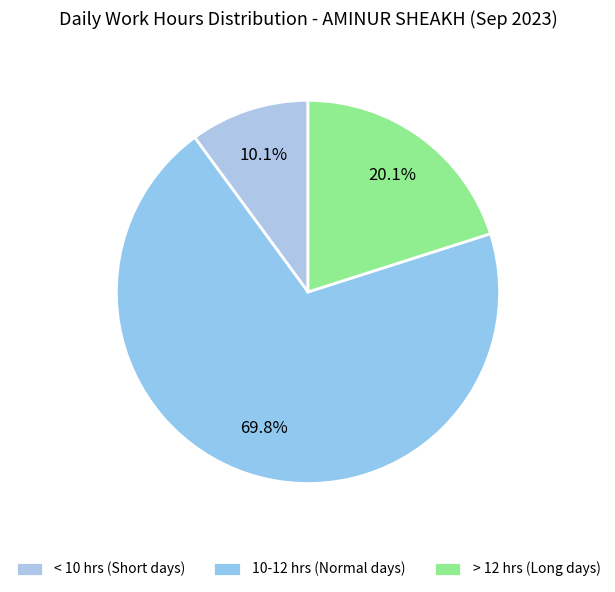

Count the number of slices in the pie.

3